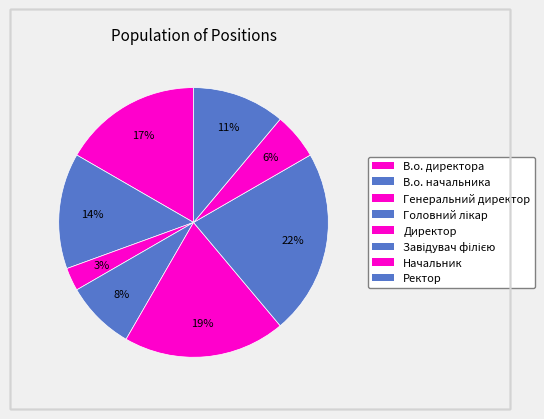

True or false: Завідувач філією accounts for 37% of the total.

False